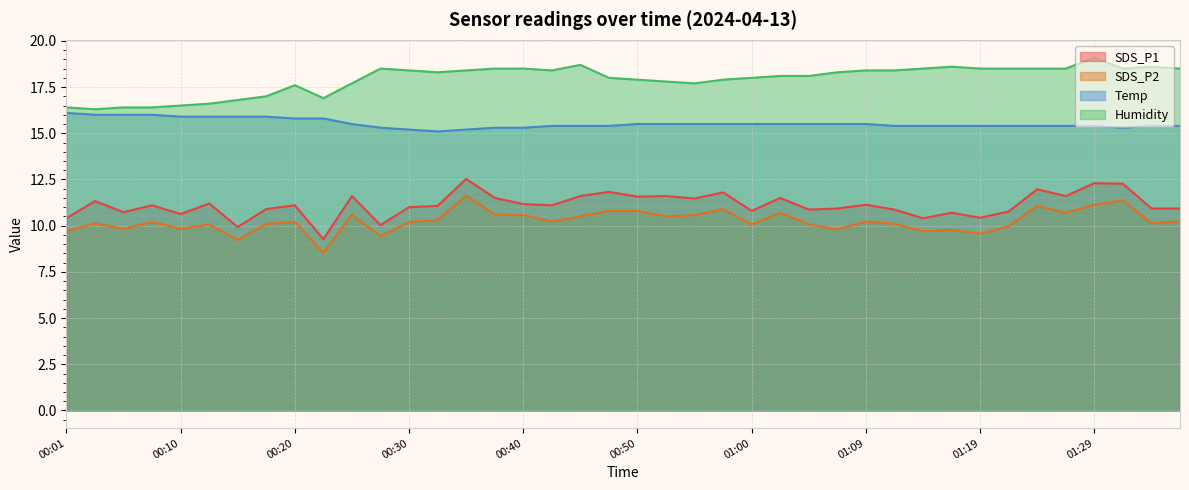

What is the average value of the Temp series?

15.5